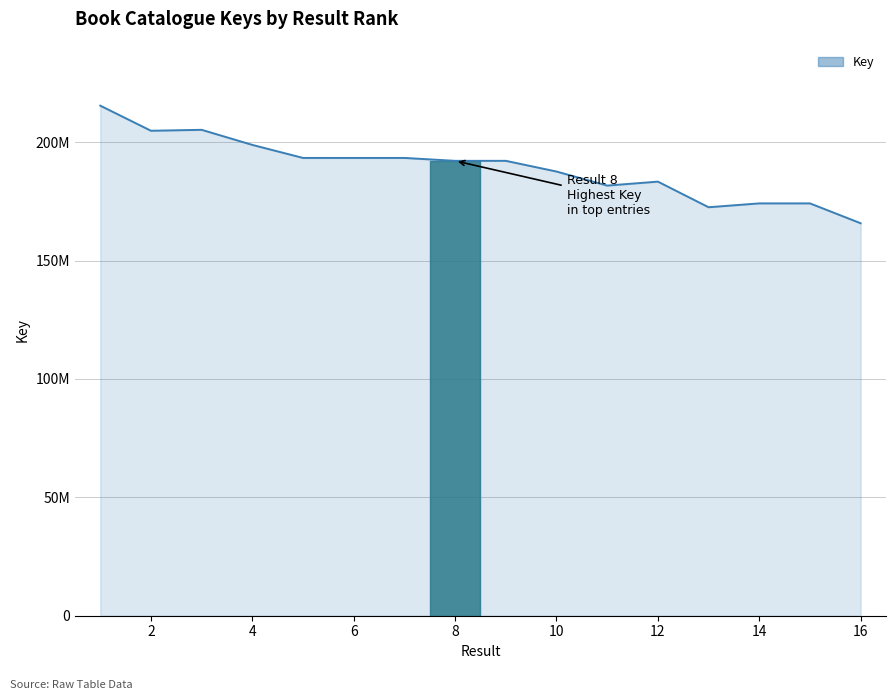

What is the average value?

189212276